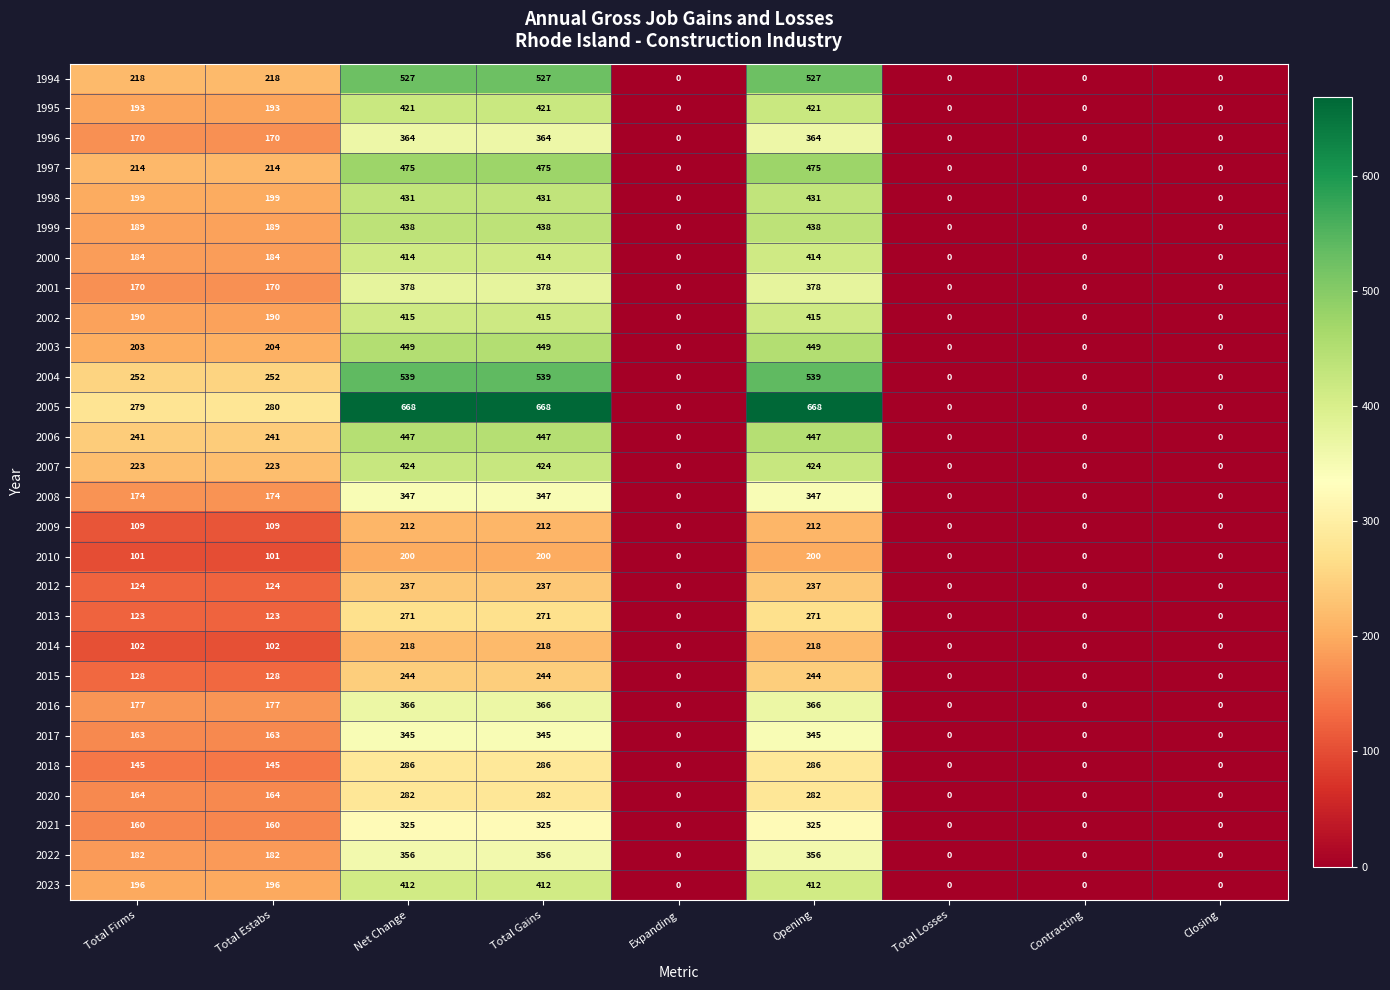

What is the sum of all 2021 values?

1295